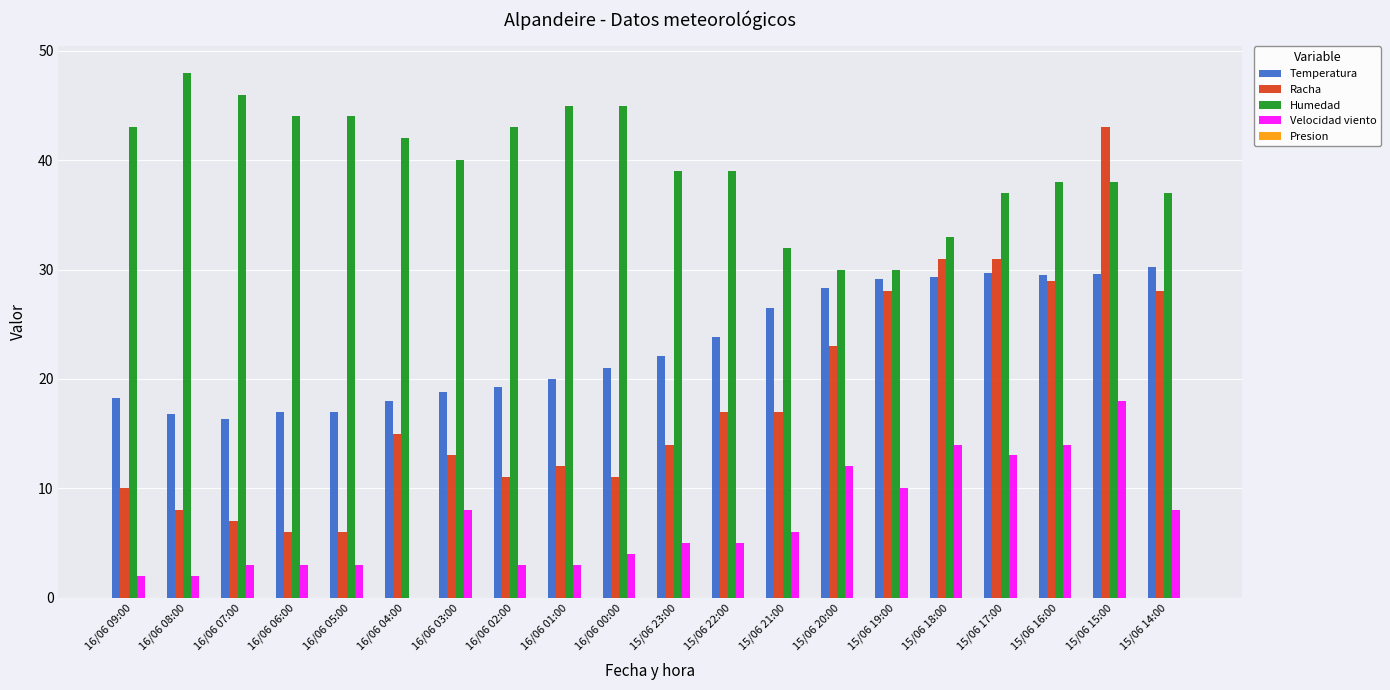

Which series has the largest total across all categories?

Humedad